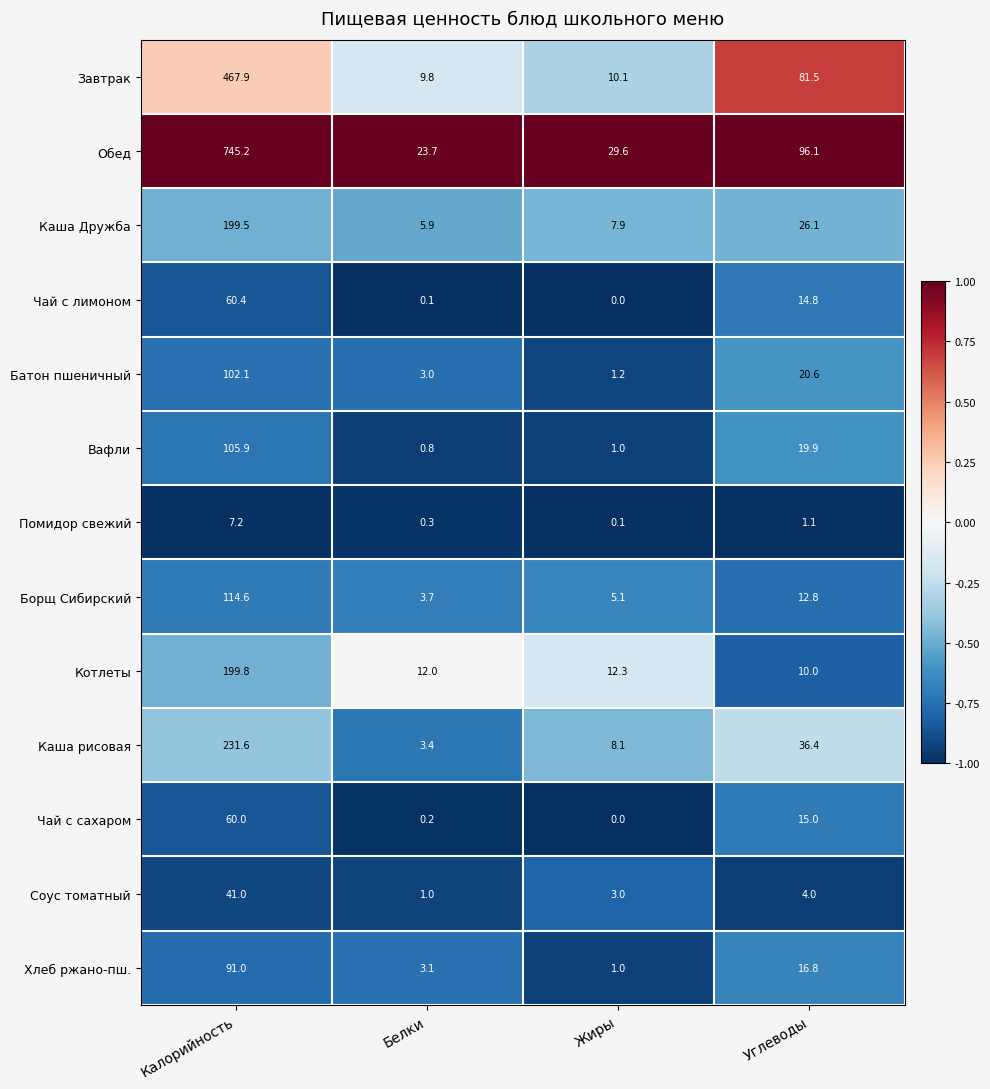

What is the sum of all Помидор свежий values?

8.7